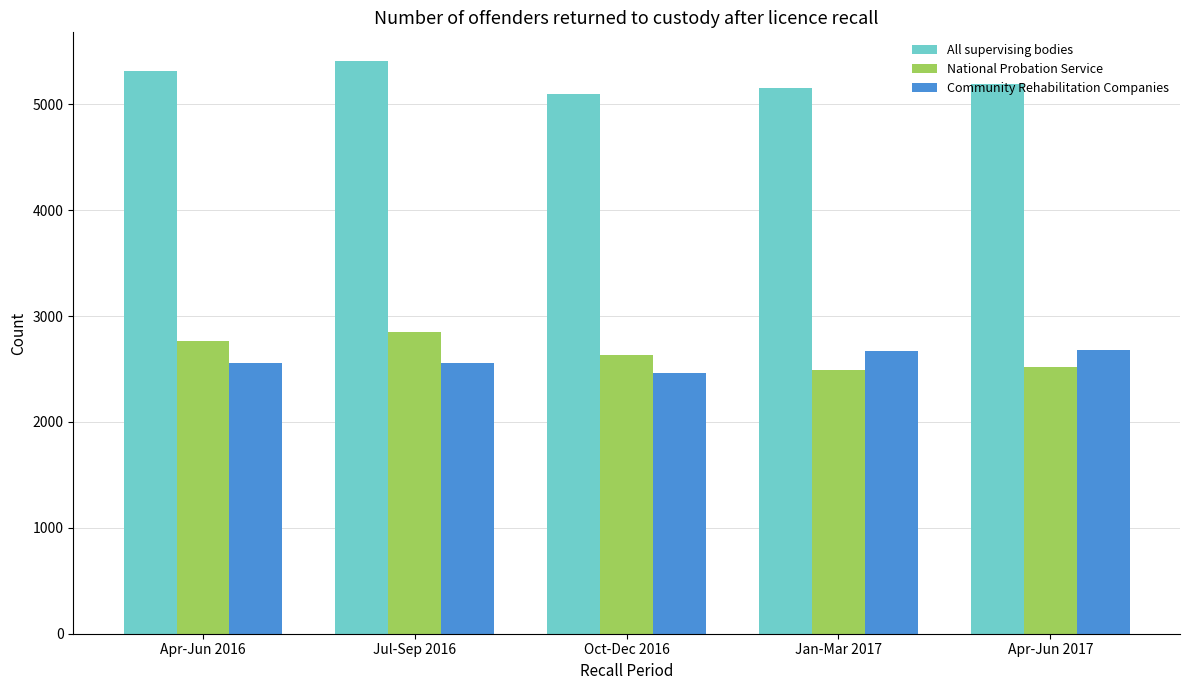

Where does the All supervising bodies series first go above 5195?

Apr-Jun 2016